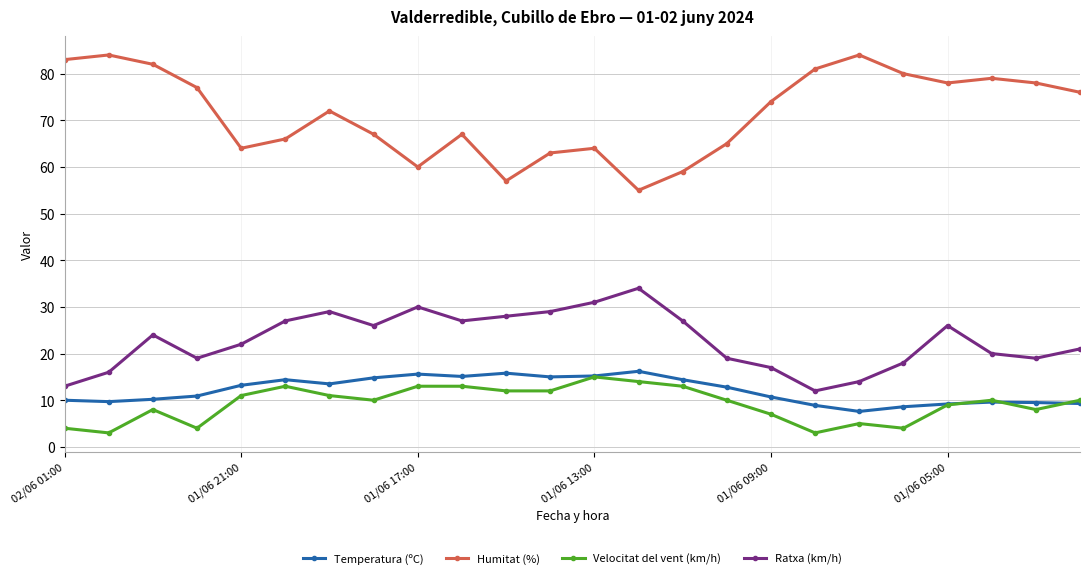

True or false: Ratxa (km/h) and Velocitat del vent (km/h) intersect in this chart.

False